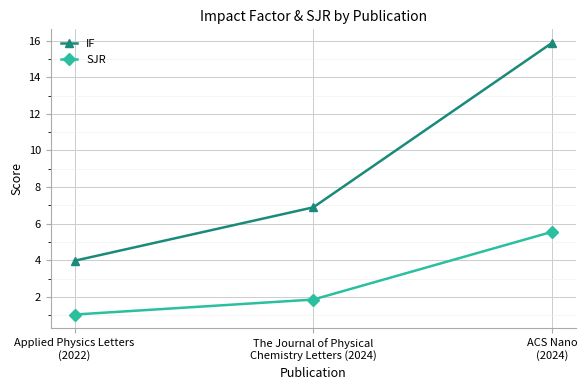

Is it true that SJR equals 5.5 at ACS Nano
(2024)?

True